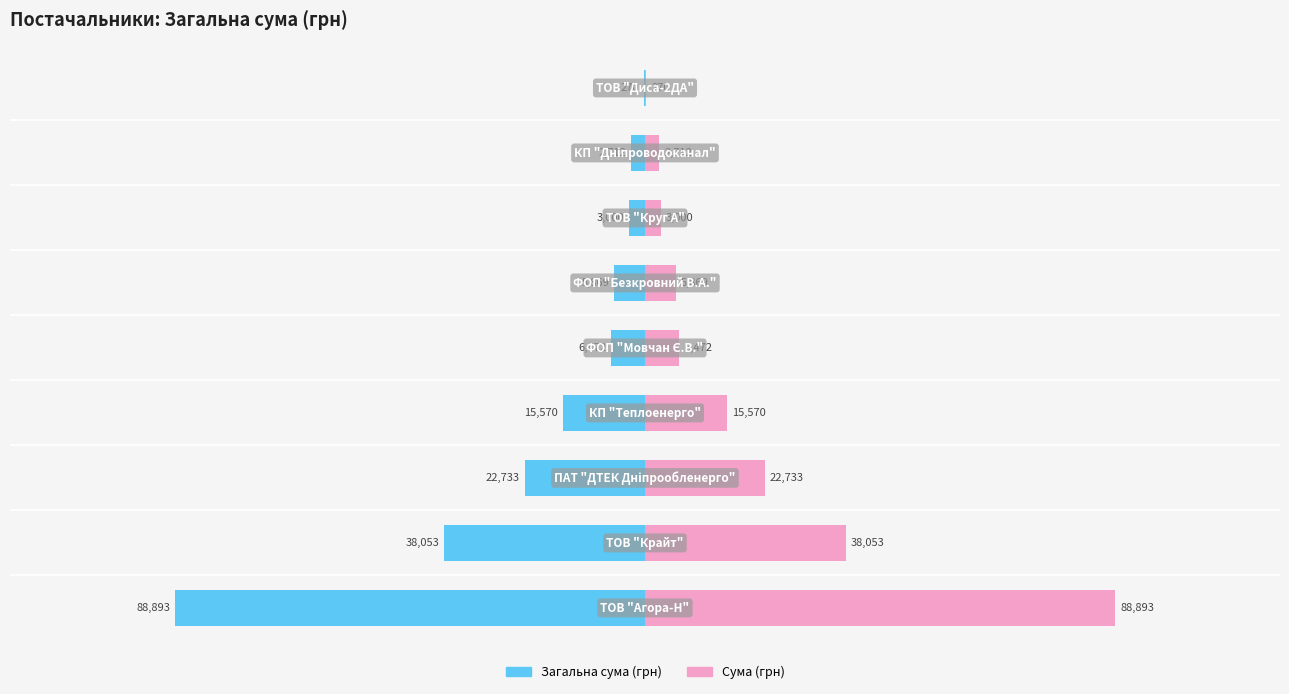

What is the difference between the maximum and minimum values in the Сума (грн) series?

88623.4